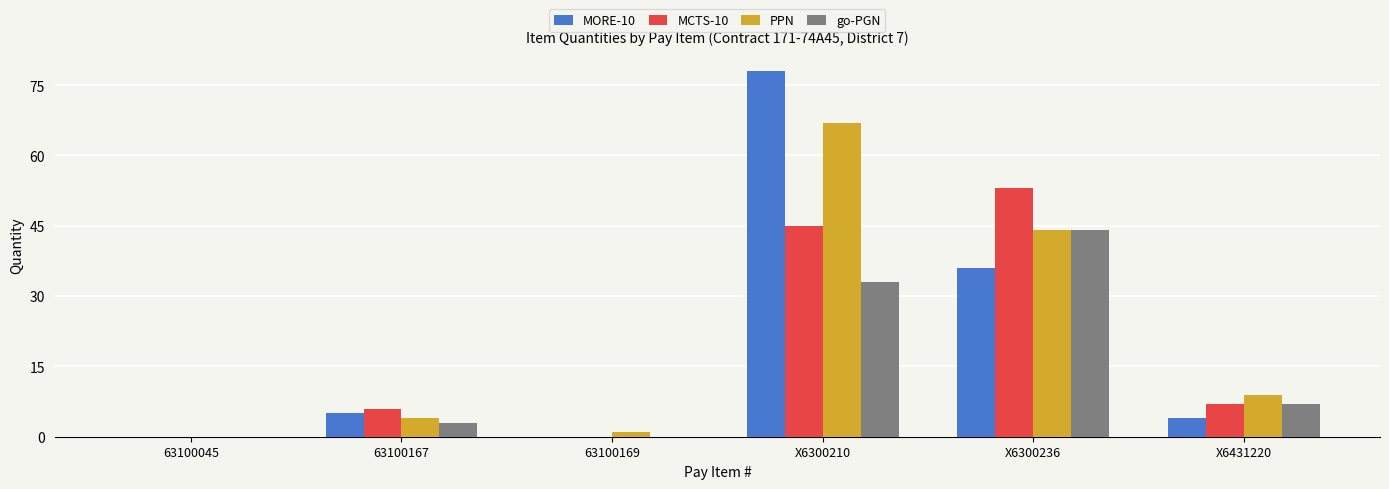

Which label corresponds to the largest value in the chart?

X6300210